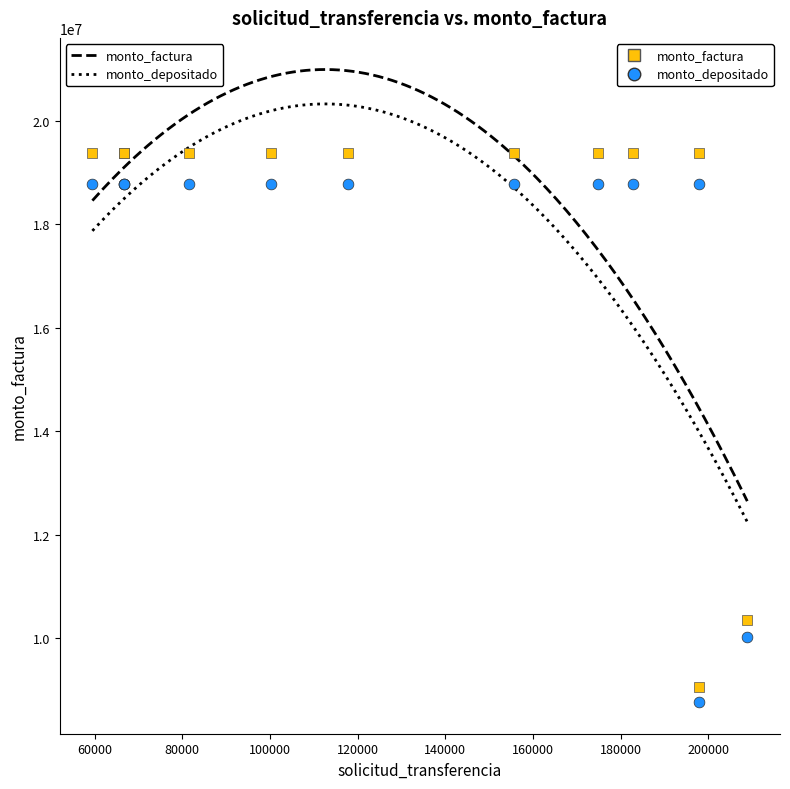

Across all series, what Y value is closest to 14075994?

10341333